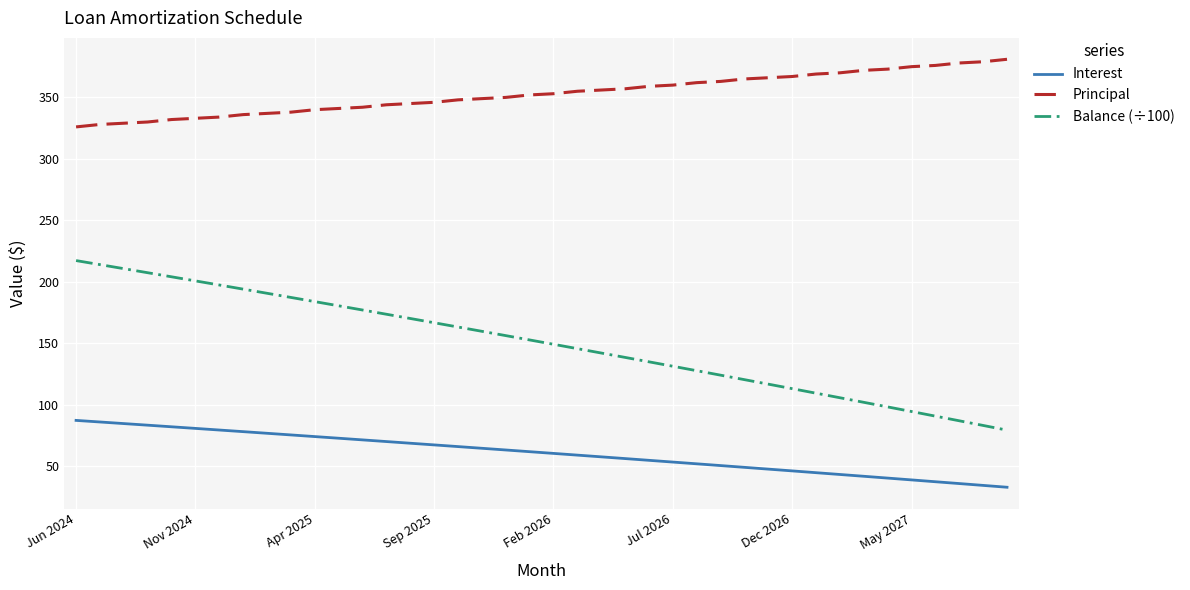

Which series has the largest total across all categories?

Principal